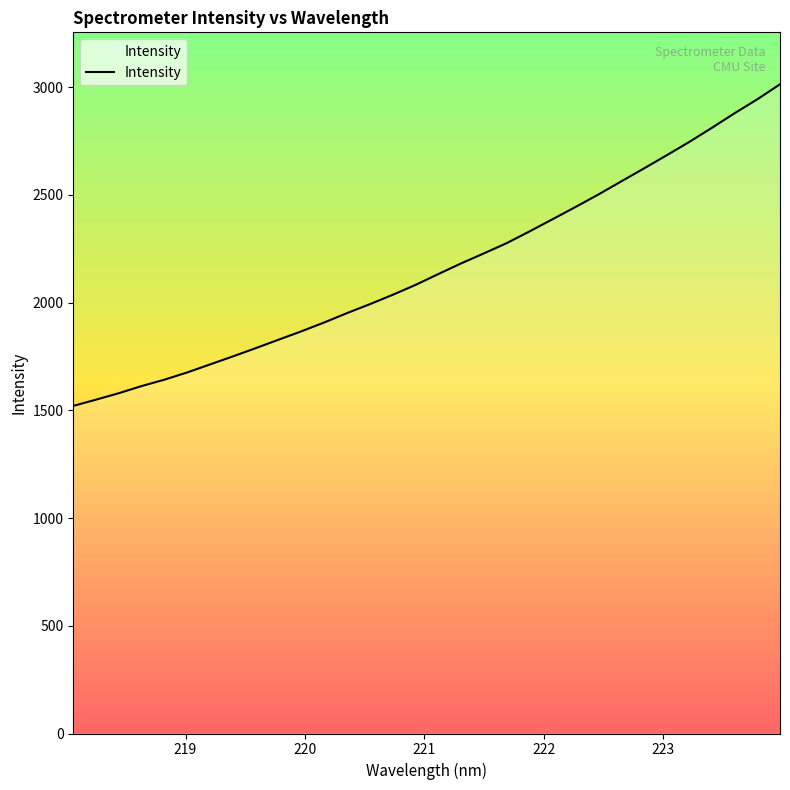

What is the greatest value displayed?

3013.7